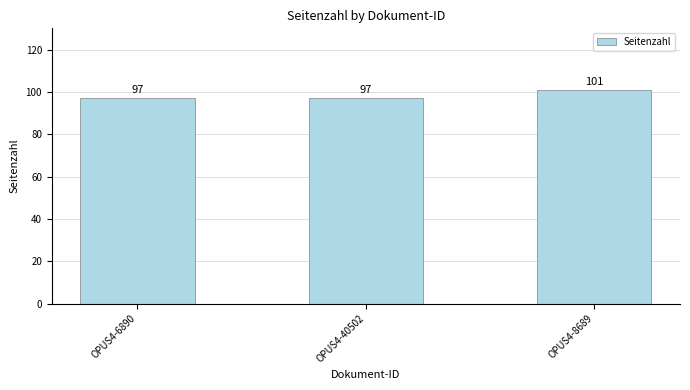

What is the maximum value shown in the chart?

101